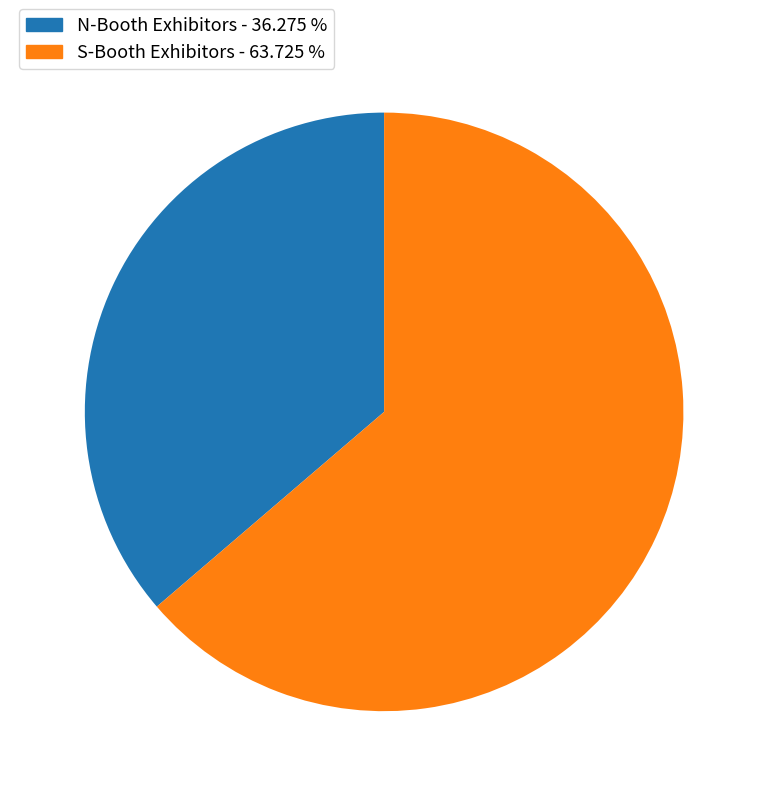

Is there a majority slice in this chart?

Yes